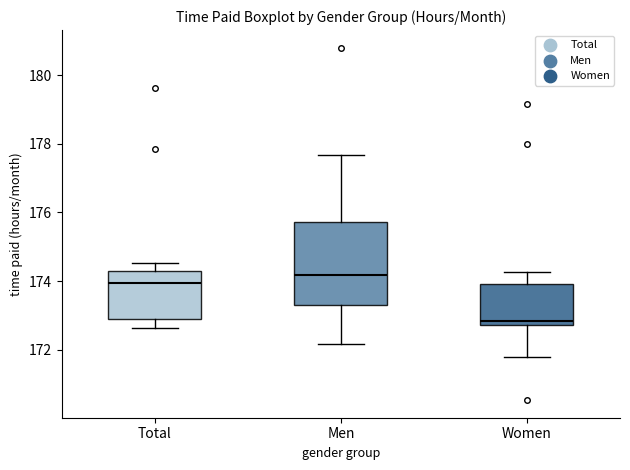

Comparing the boxes themselves (not the whiskers), which one is the tallest?

Men